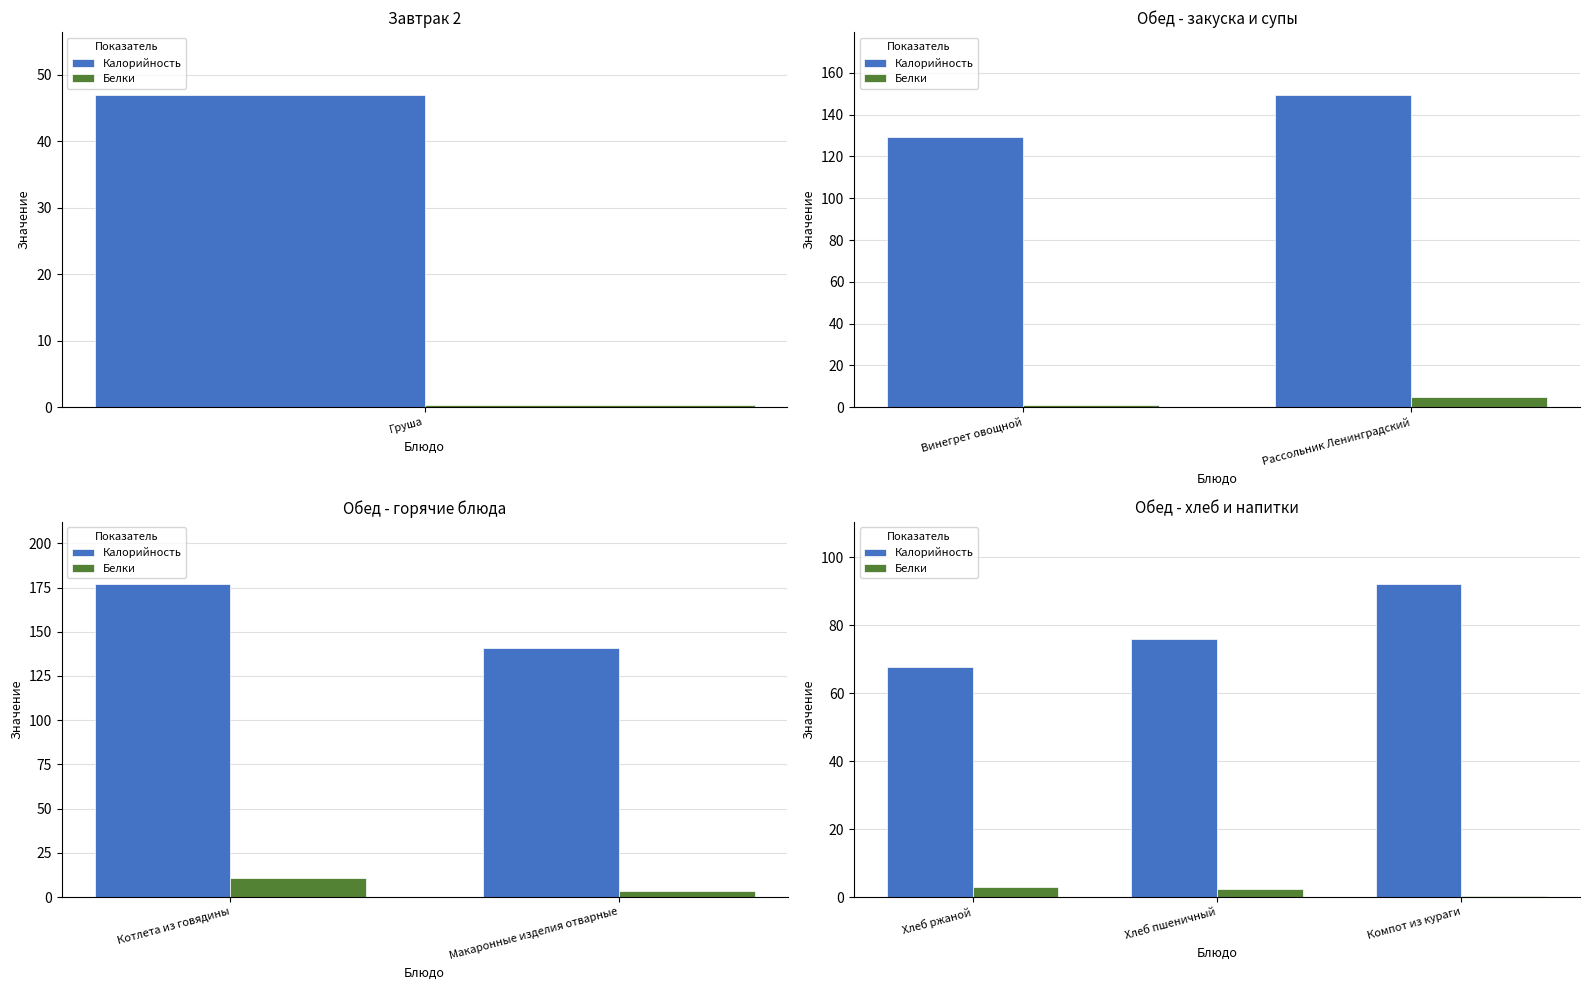

List the series in order of their peak value, lowest first.

Белки, Калорийность